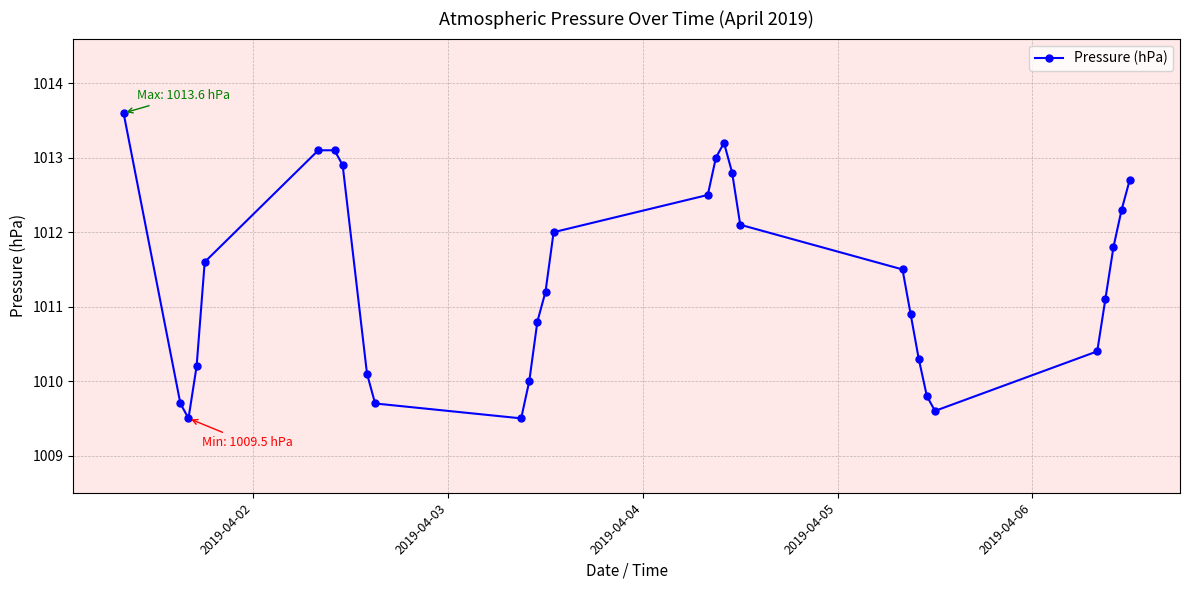

What is the value of the 13th point from the left?

1010.8